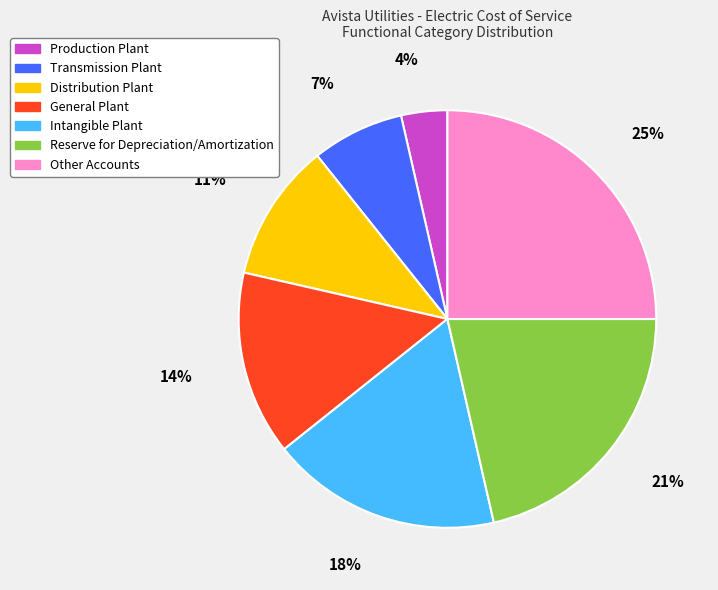

To the nearest percent, what portion does Transmission Plant represent?

7%